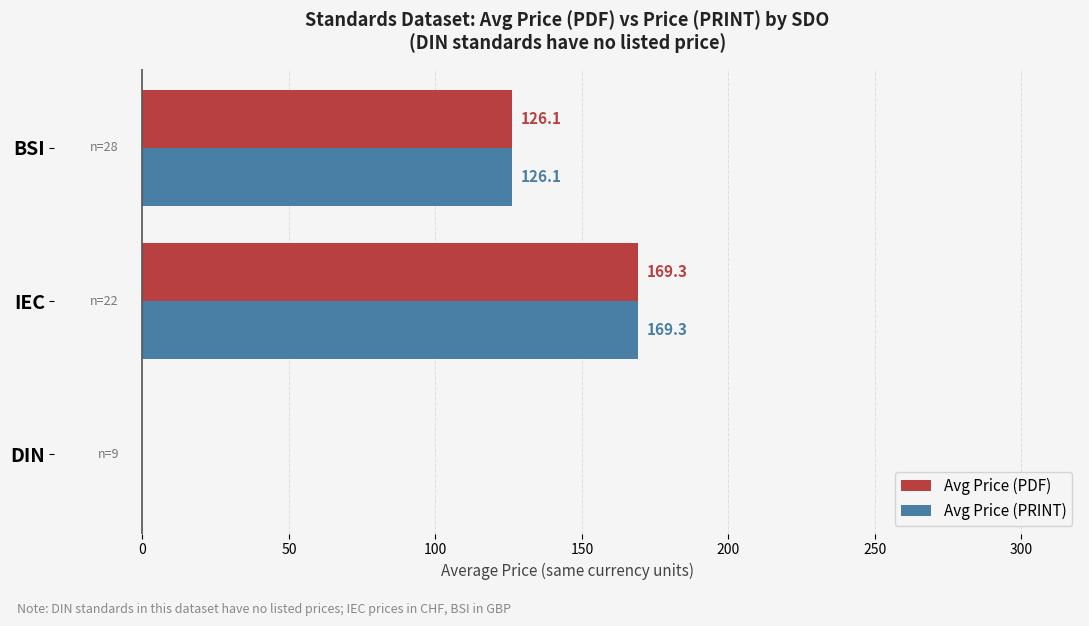

How many values in the Avg Price (PRINT) series exceed 126?

2